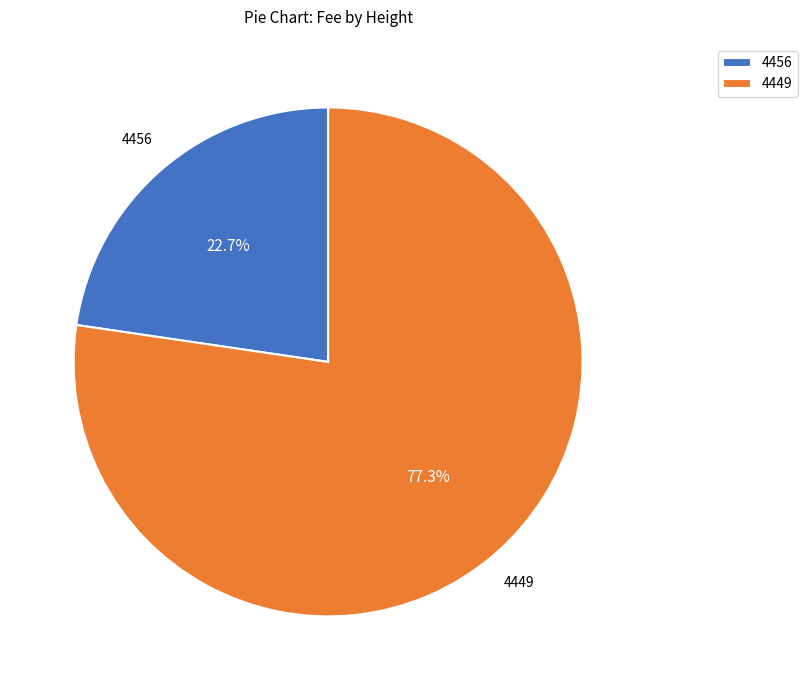

How many slices are in this pie chart?

2